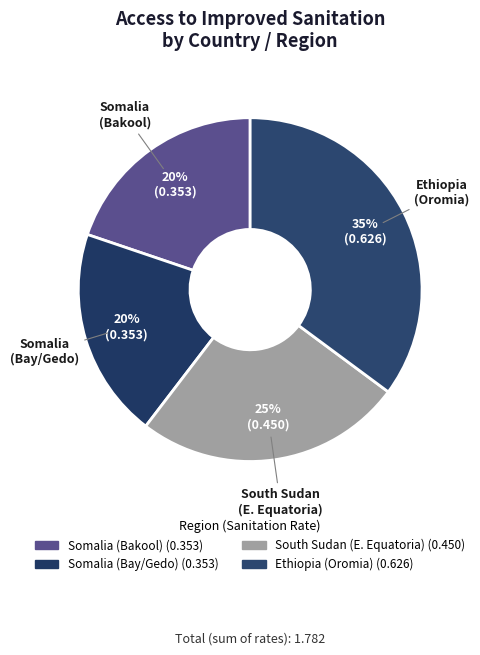

Is it true that Somalia (Bay/Gedo) is 31% of the pie?

False